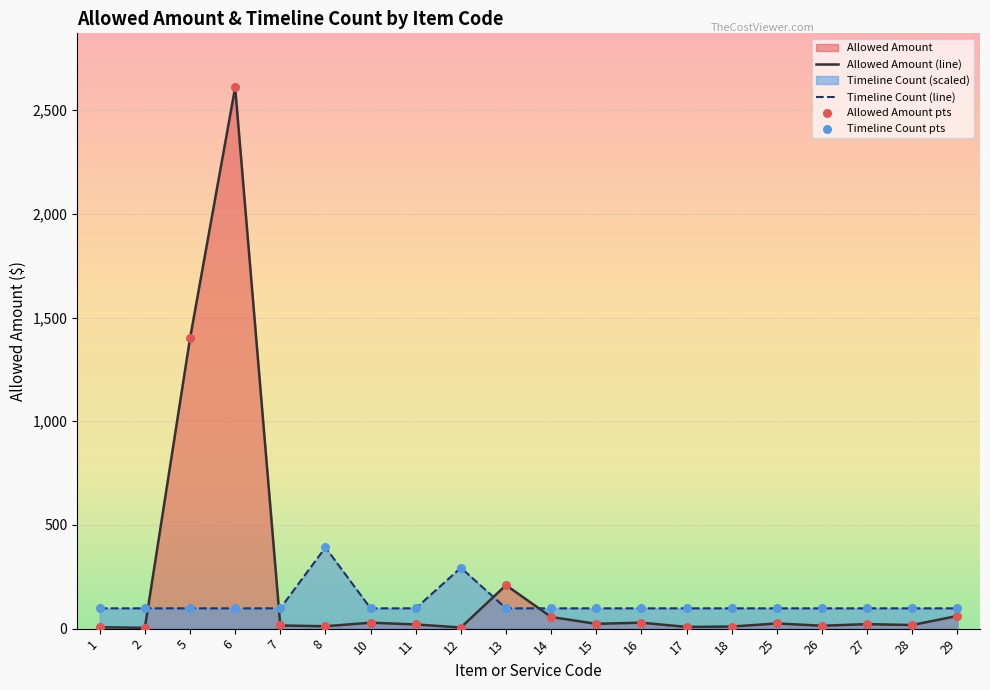

At how many categories does at least one series exceed 1131?

2